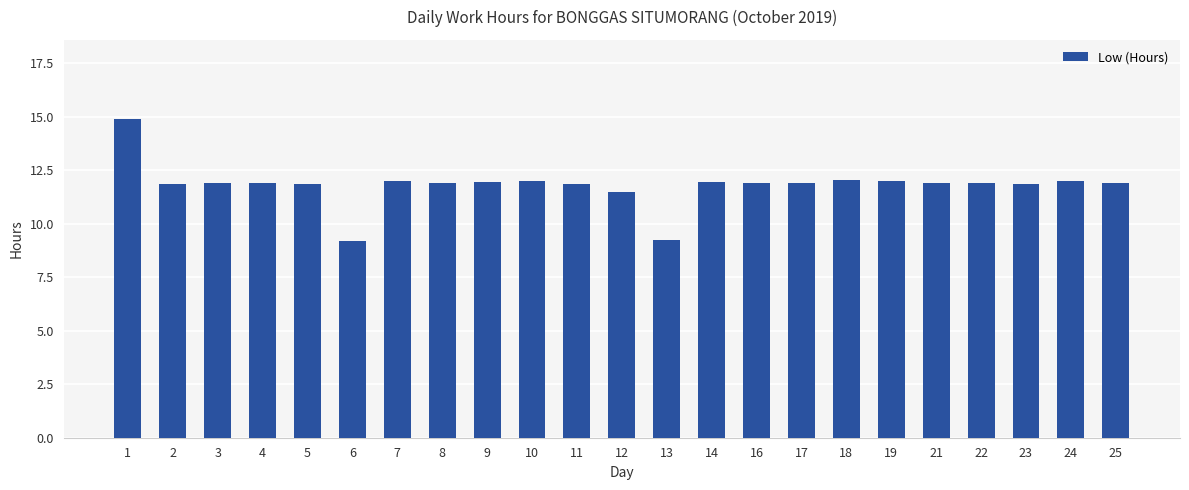

Is it true that the value at 13 is 14.2?

False